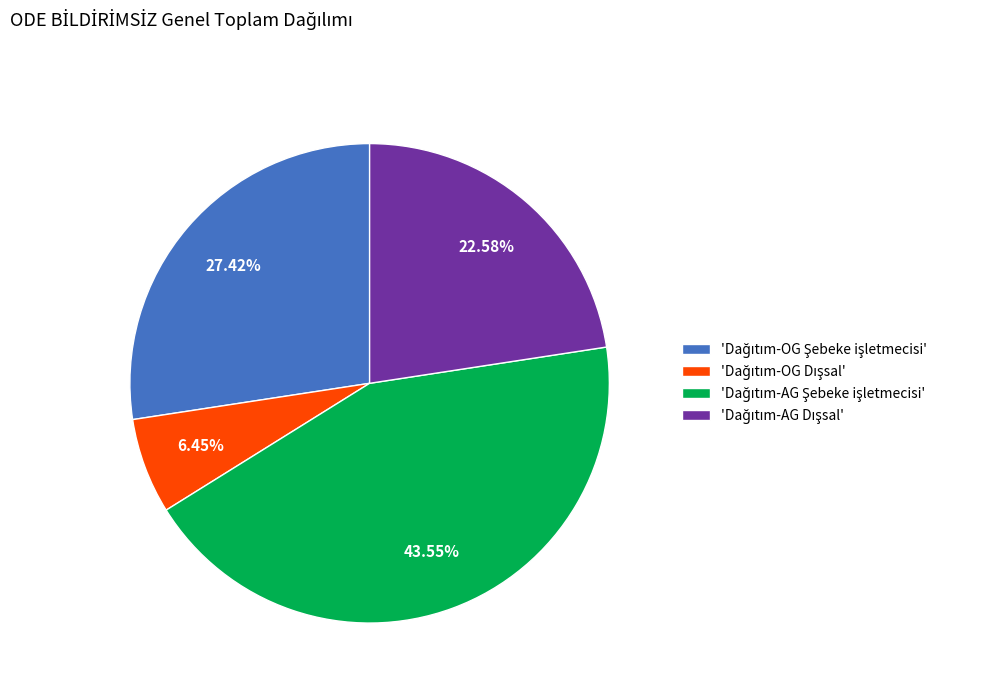

Does any single category account for the majority?

No